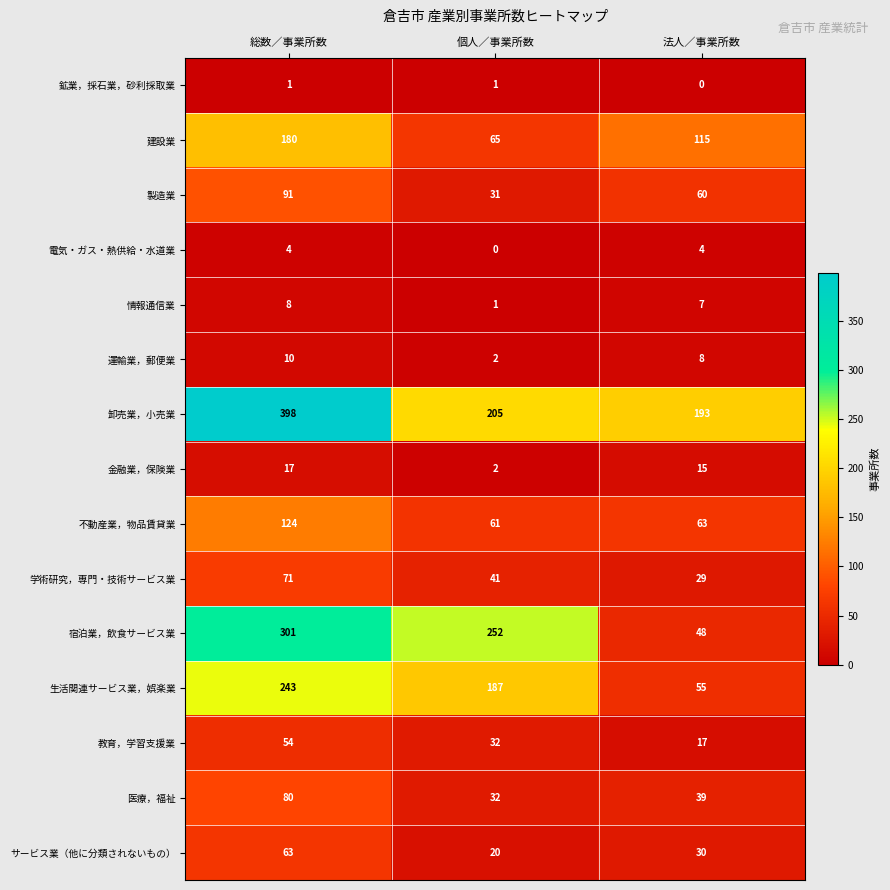

What is the sum of the 卸売業，小売業 values at 個人／事業所数 and 法人／事業所数?

398